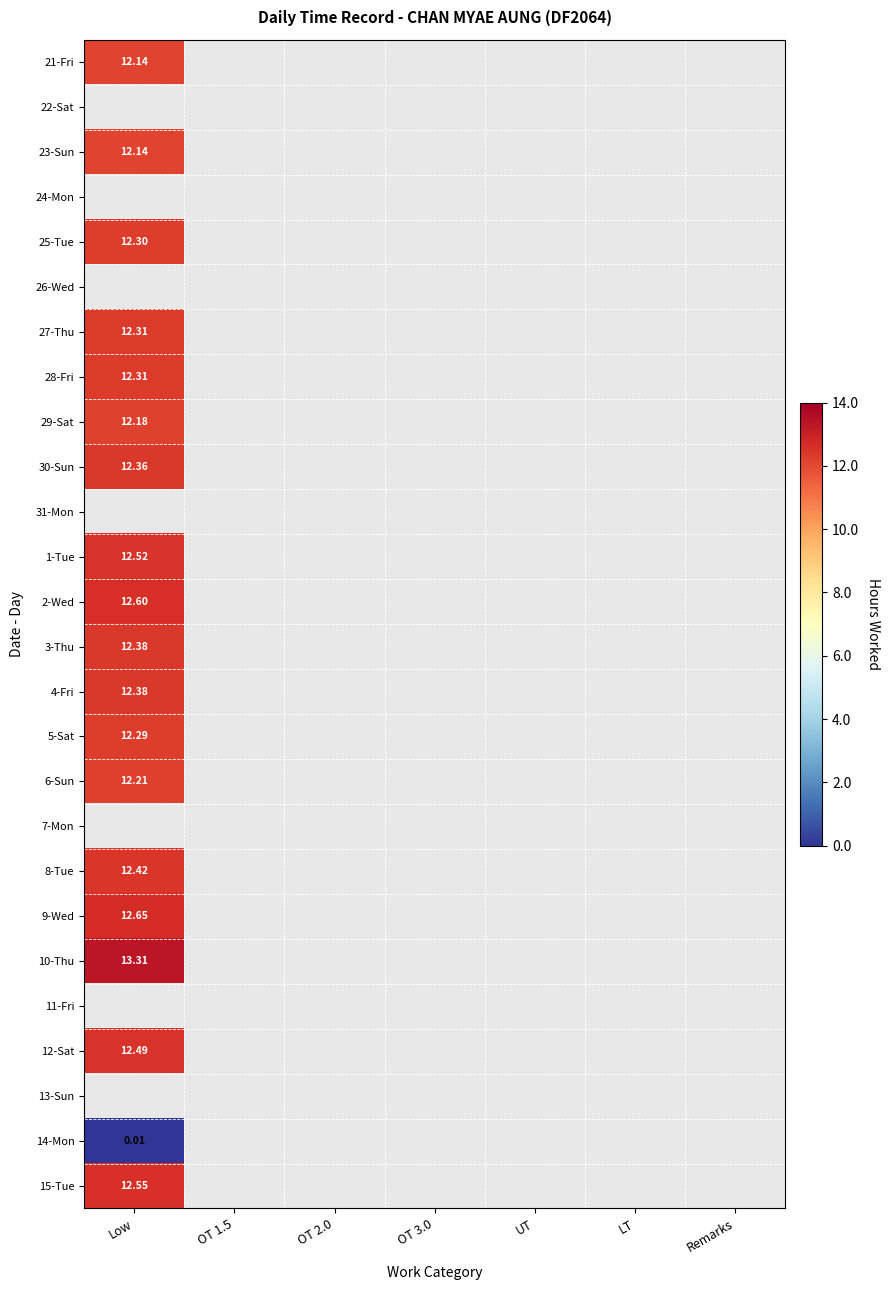

At which label does 4-Fri reach its minimum?

Low